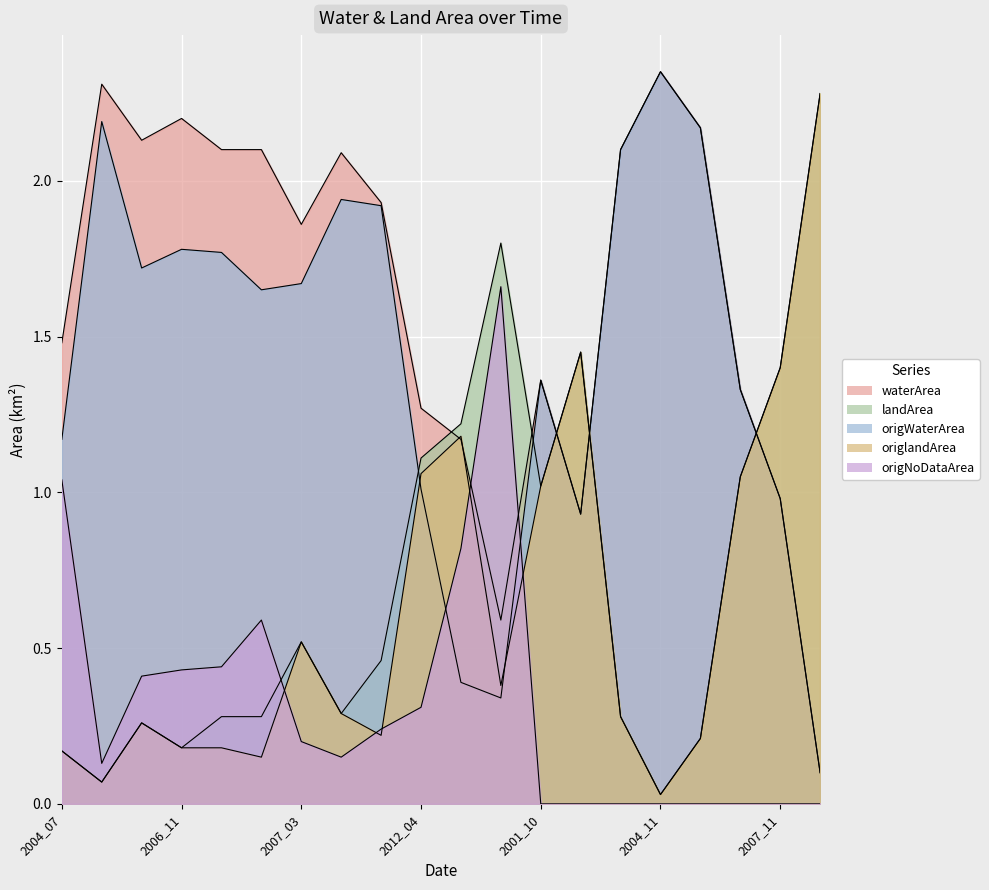

What is the minimum value for origWaterArea?

0.1